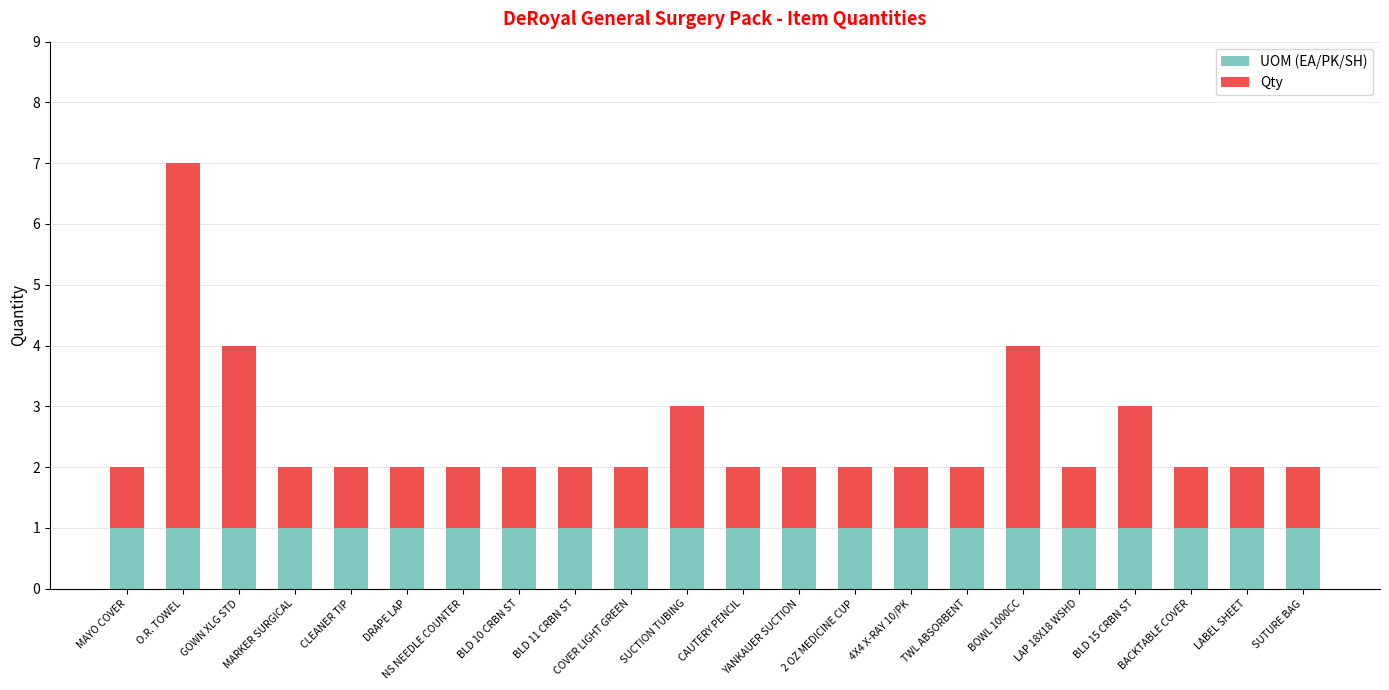

At which category is the sum across all series the highest?

O.R. TOWEL